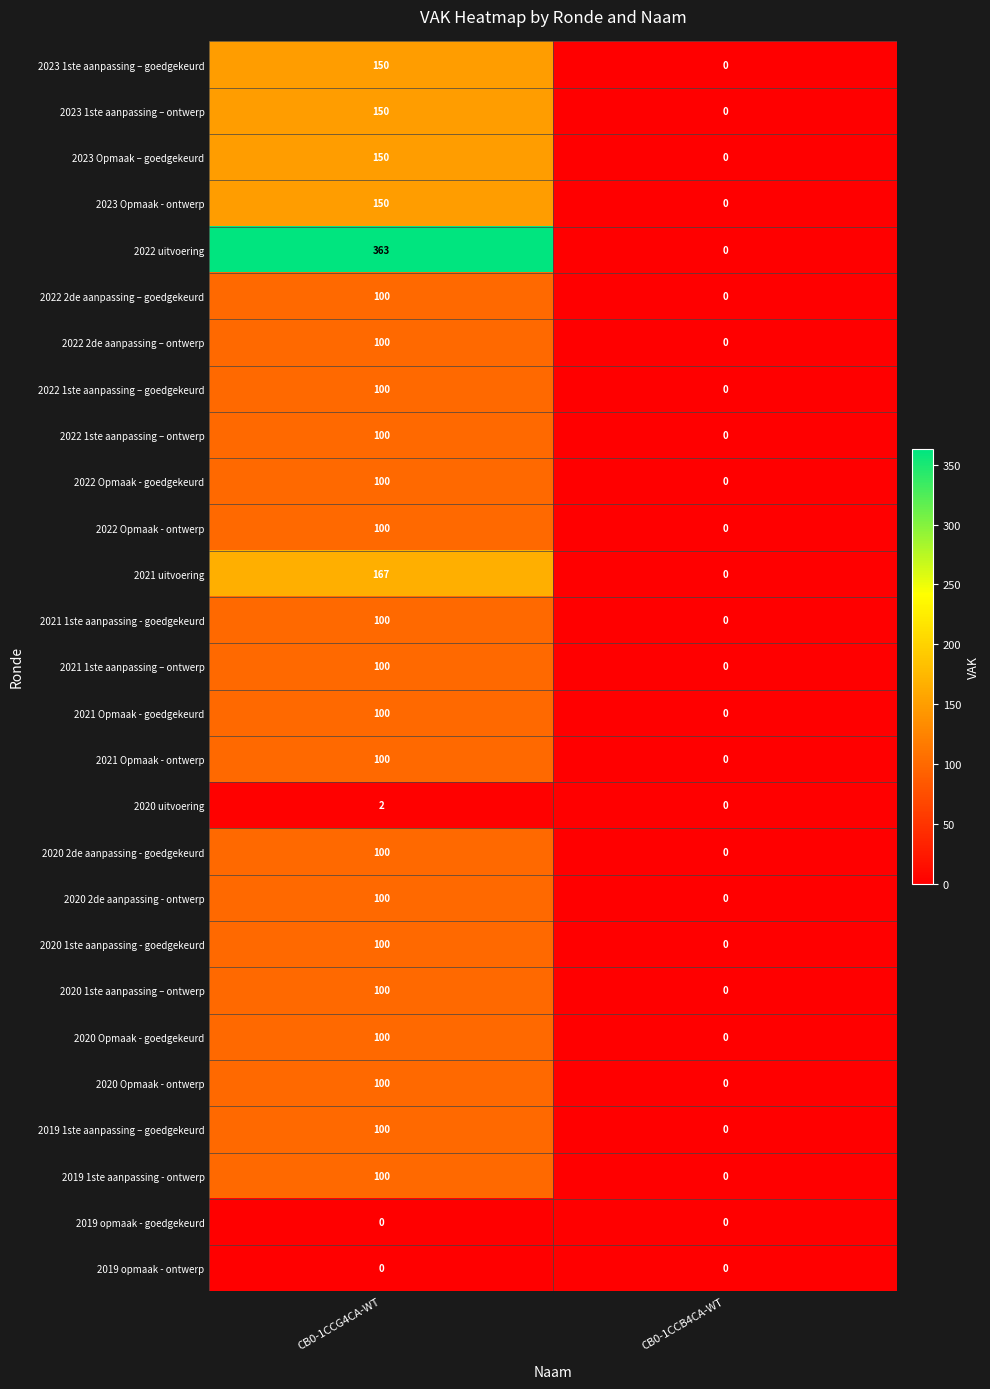

True or false: 2022 1ste aanpassing – ontwerp has a value of 49 at CB0-1CCG4CA-WT.

False